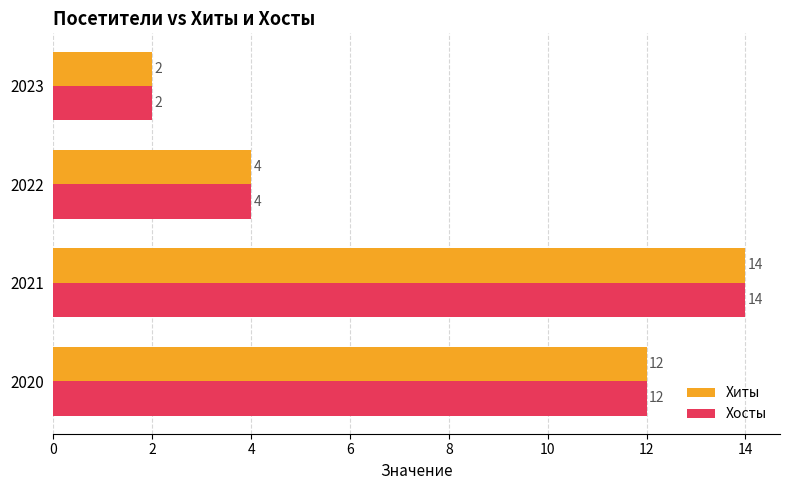

Read the Хиты value at 2021, to the nearest 5.

15